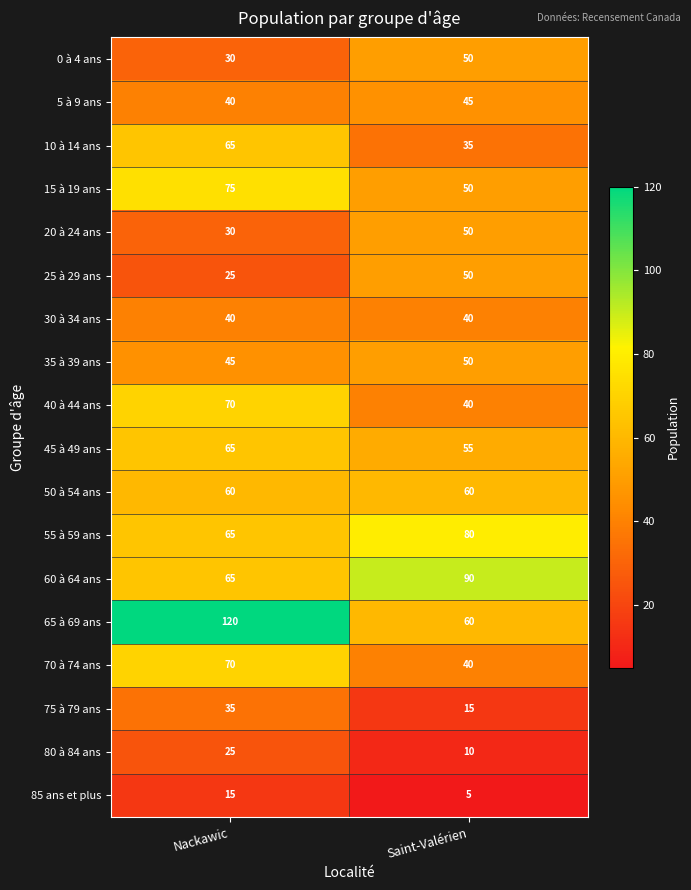

What is the difference between the maximum and minimum values in the 10 à 14 ans series?

30